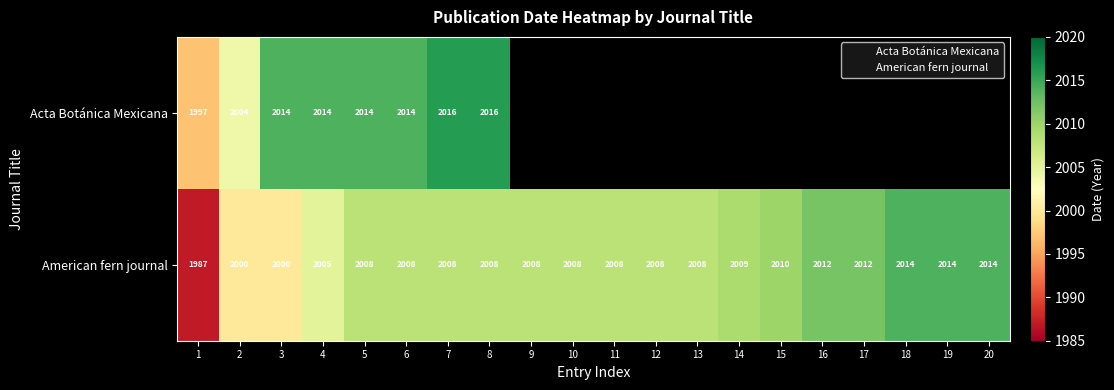

True or false: Acta Botánica Mexicana has a value of 1328.9 at 6.

False